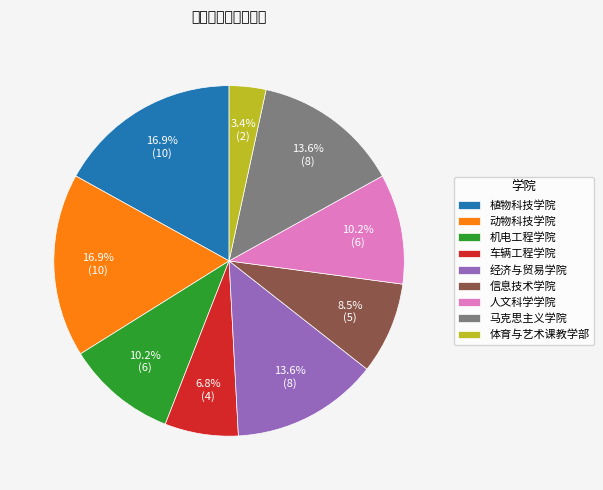

Is there any slice that represents more than half of the pie?

No